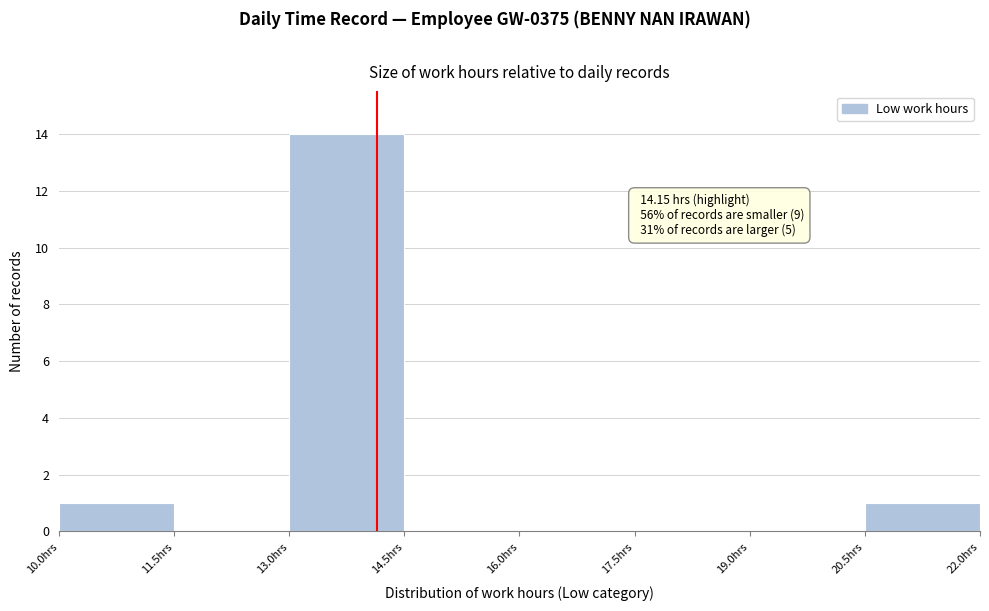

Over which range of the x-axis is the bar tallest?

13.0 to 14.5